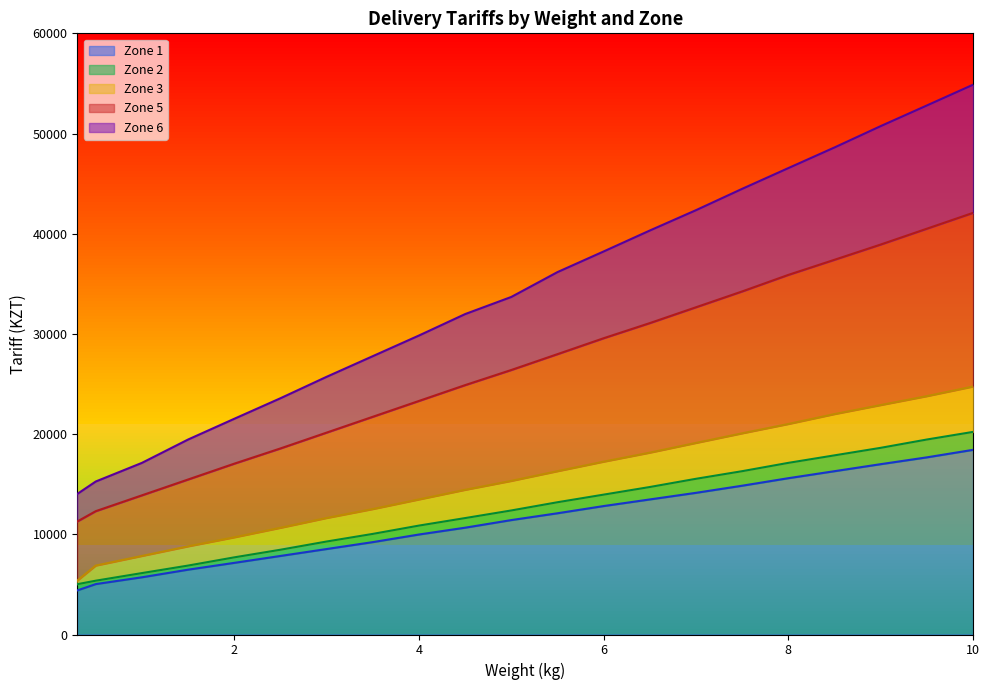

What are all the series names shown in the legend?

Zone 1, Zone 2, Zone 3, Zone 5, Zone 6